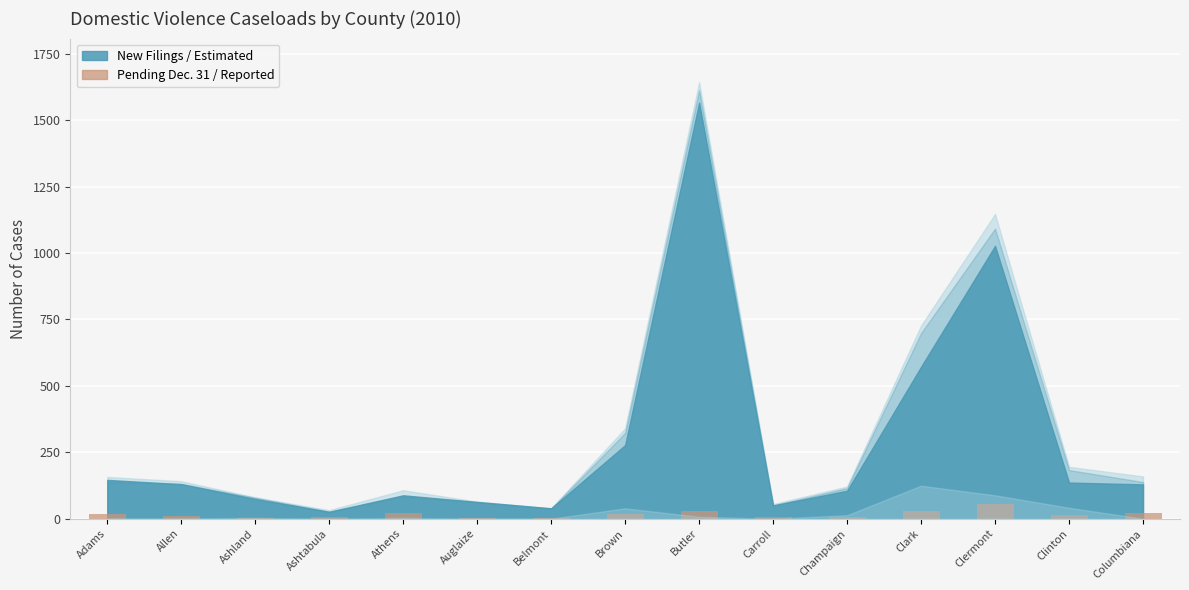

What is the greatest value displayed?

55